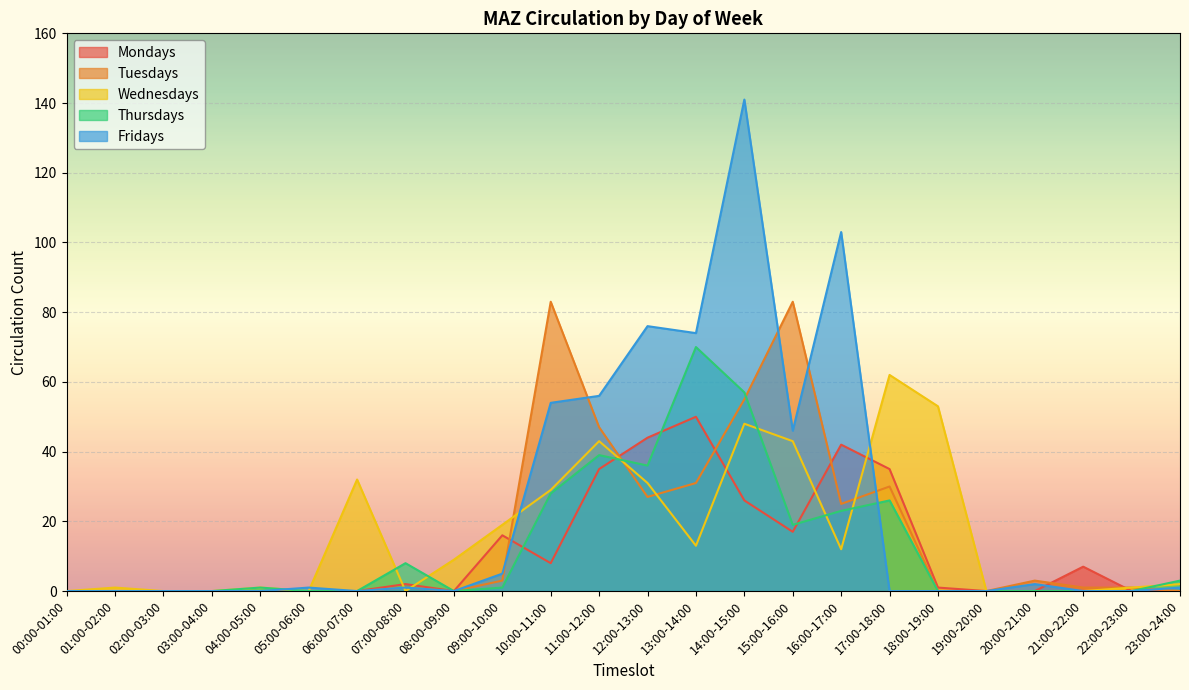

Is it true that Wednesdays equals 0 at 21:00-22:00?

True